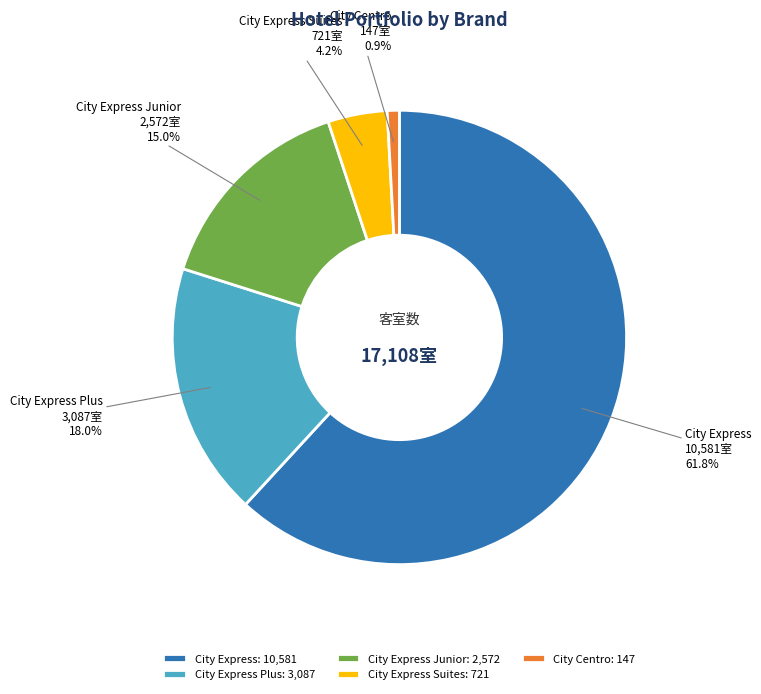

Which slice represents more than half of the pie?

City Express